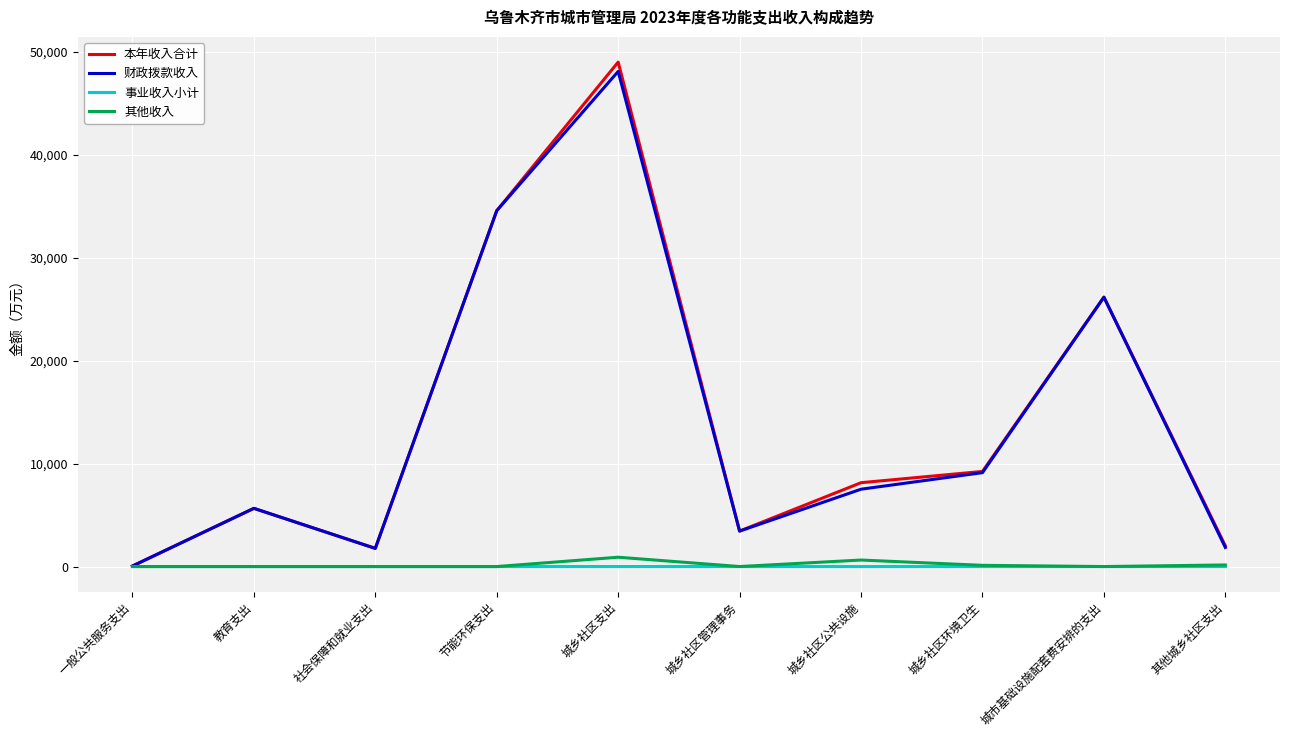

Is it true that 事业收入小计 equals 0.0 at 城乡社区公共设施?

True